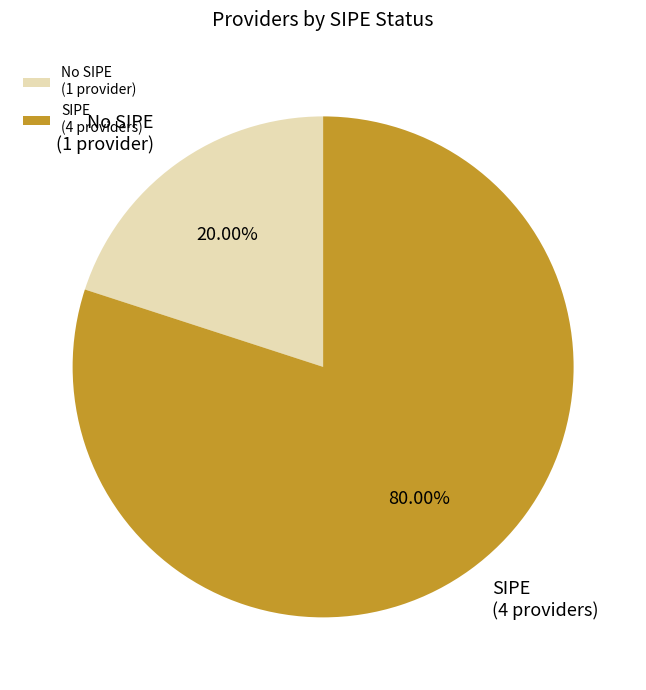

Which has a higher value, No SIPE (1 provider) or SIPE (4 providers)?

SIPE (4 providers)